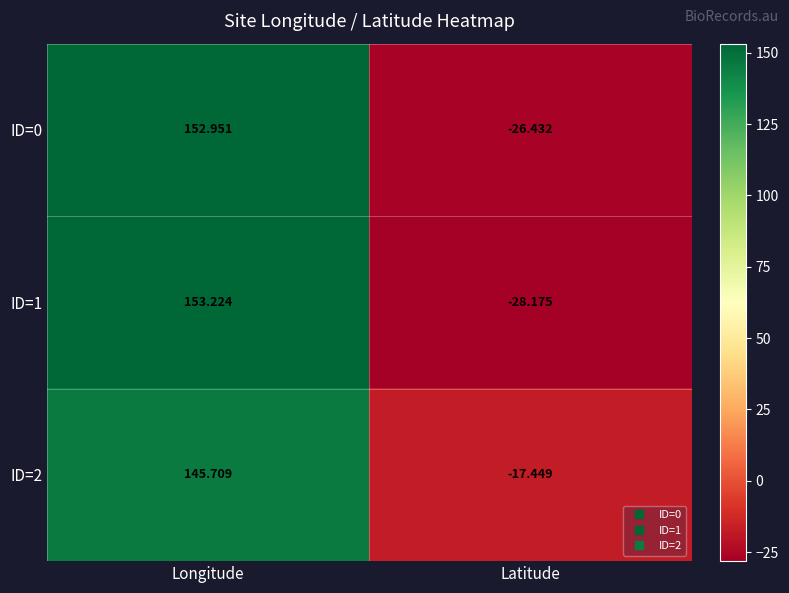

At which label is ID=0 closest to 63?

Latitude